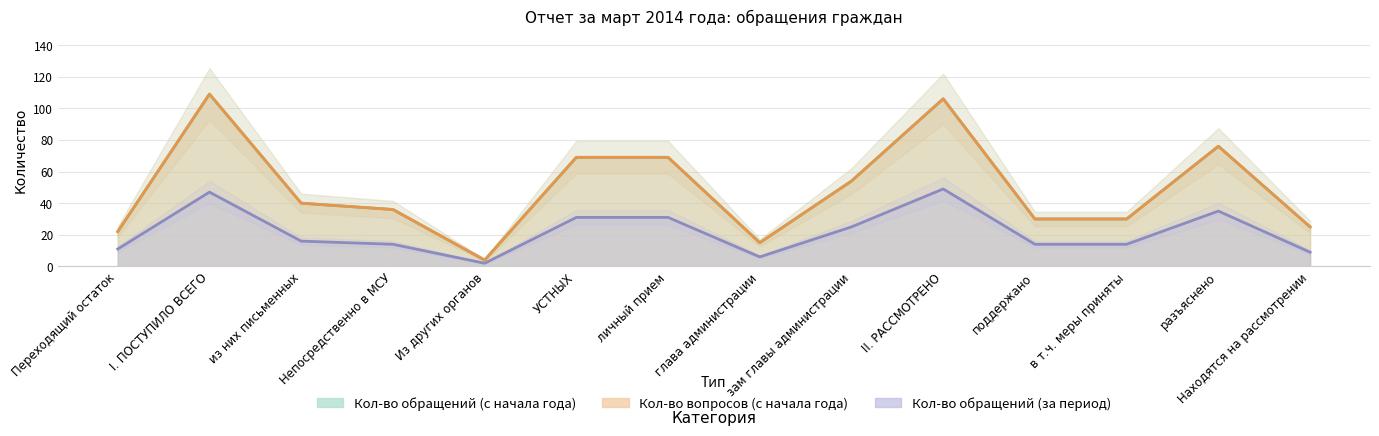

In Кол-во обращений (с начала года), how many points are lower than both neighbors (excluding endpoints)?

2